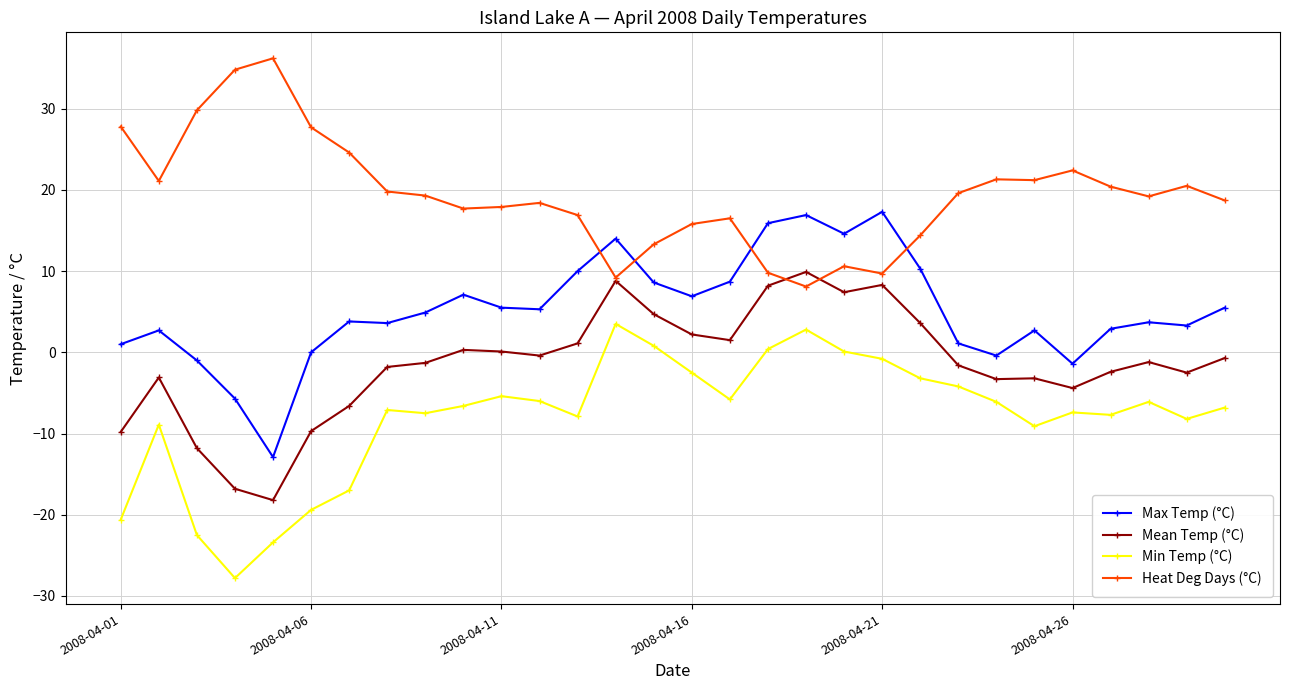

True or false: Max Temp (°C) has more than 2 points higher than both neighbors.

True